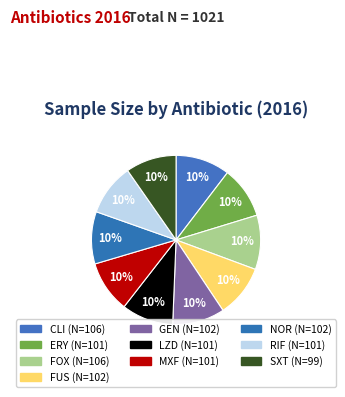

What is the change in value from MXF to SXT?

-2